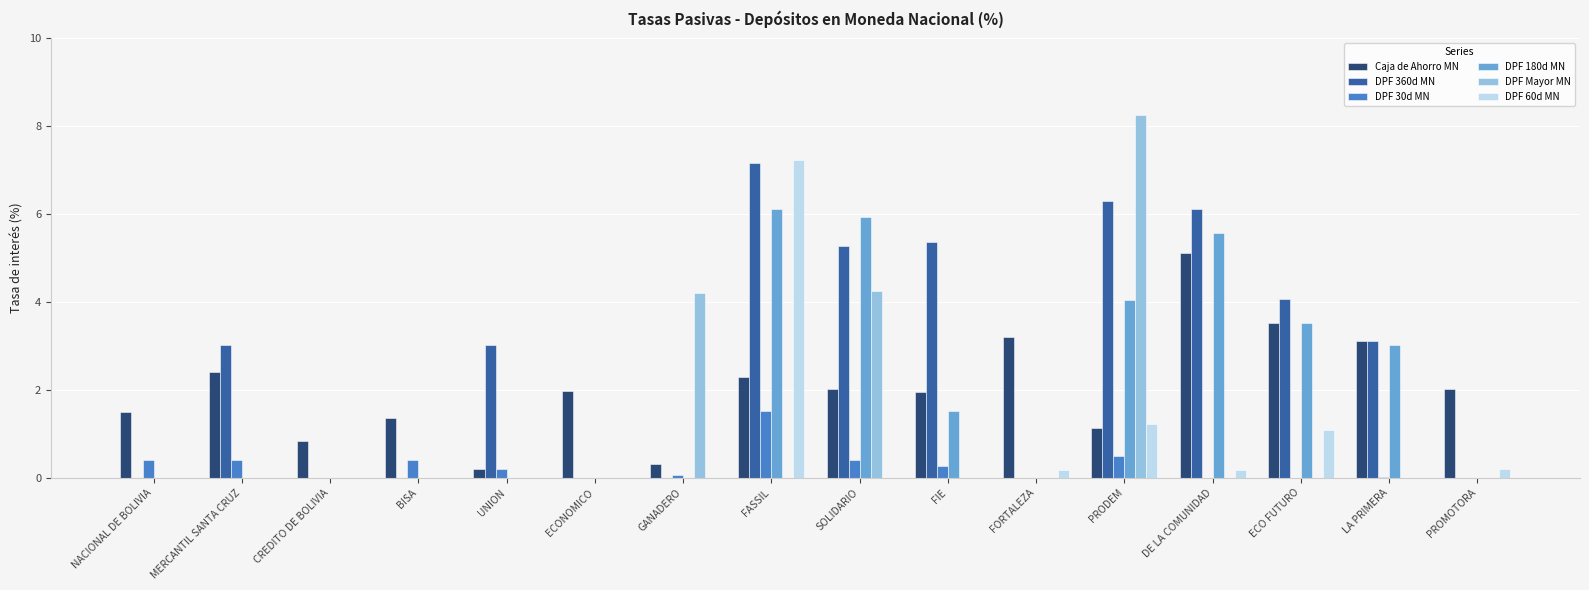

Which series has the largest total across all categories?

DPF 360d MN